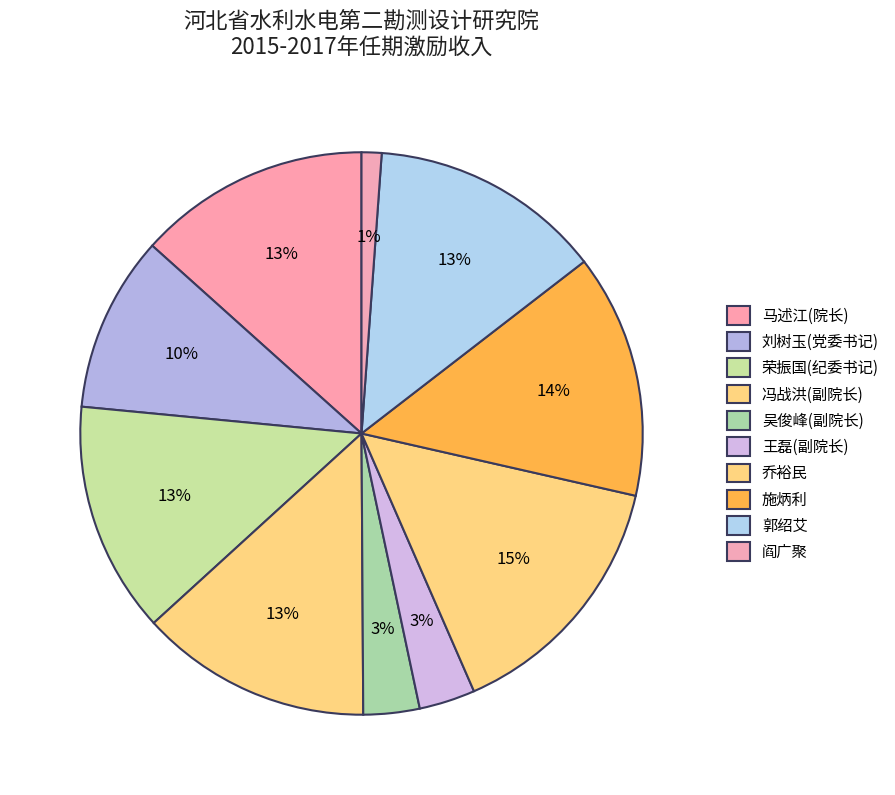

Which slice is the smallest?

阎广聚